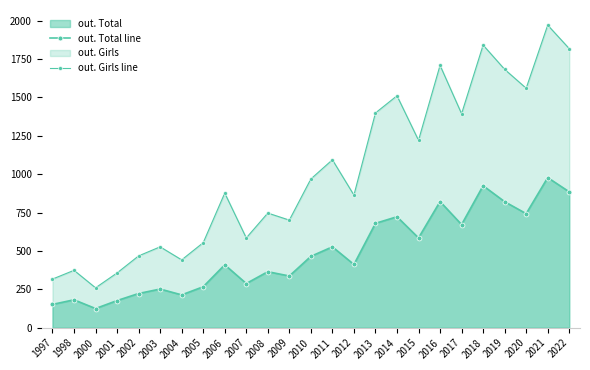

How many lines are shown in the chart?

2